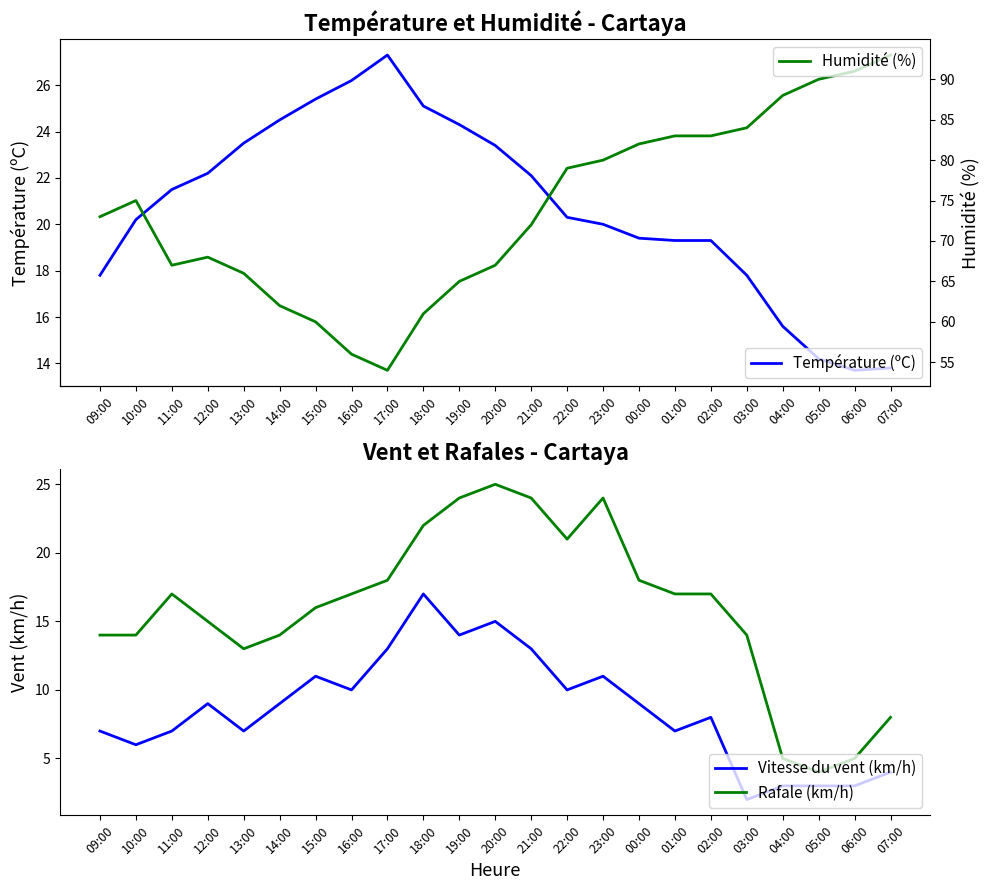

True or false: Humidité (%) has more than 0 interior local peaks.

True